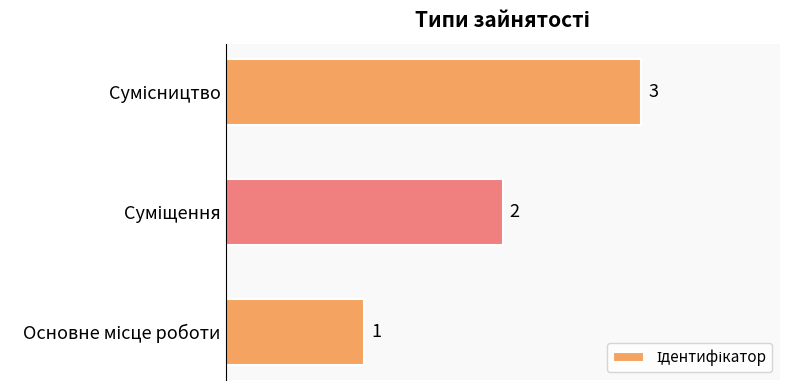

Are the bars horizontal?

Yes